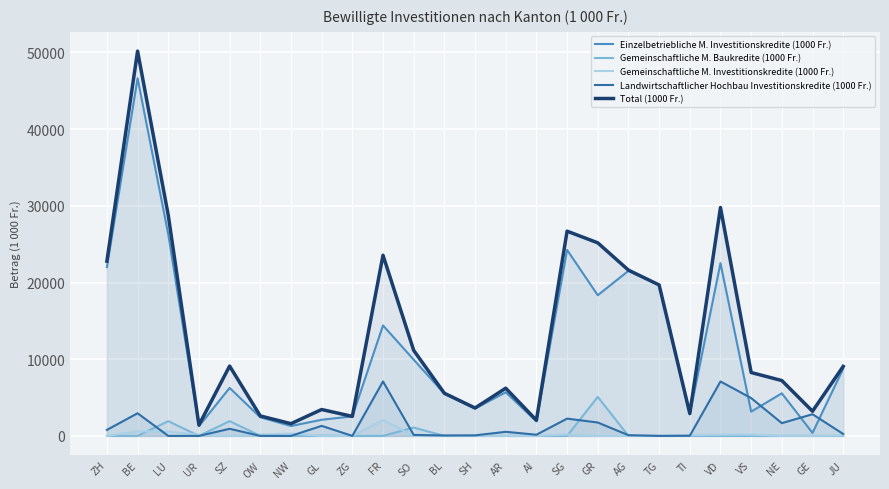

Does the chart display data point markers on the line(s)?

No